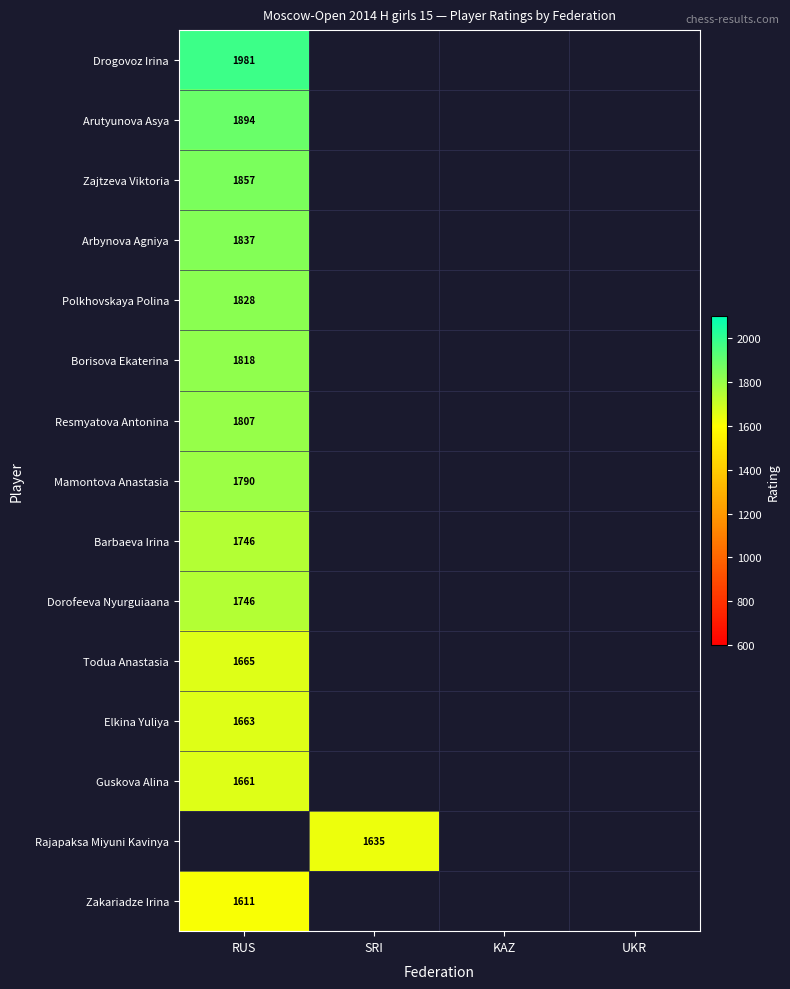

The value of Drogovoz Irina at RUS is 1981. True or false?

True